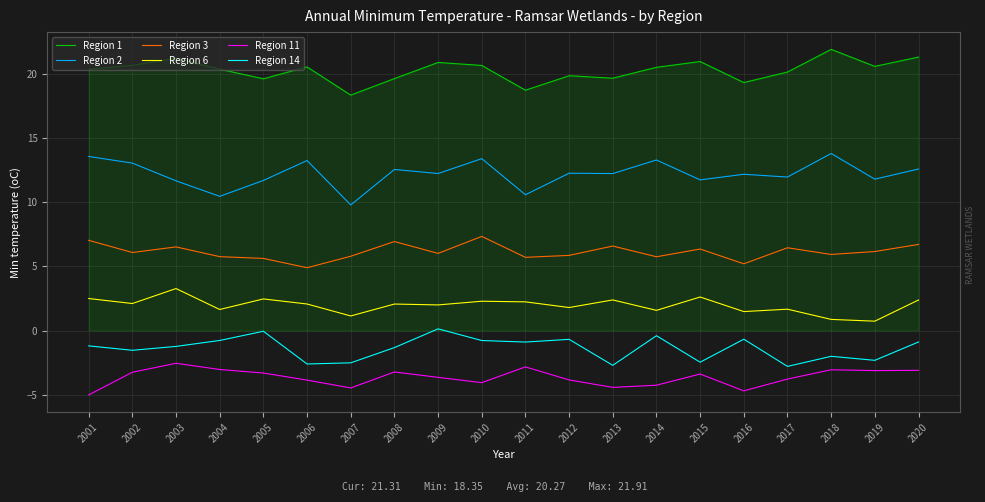

Which series has the largest range (max minus min)?

Region 2